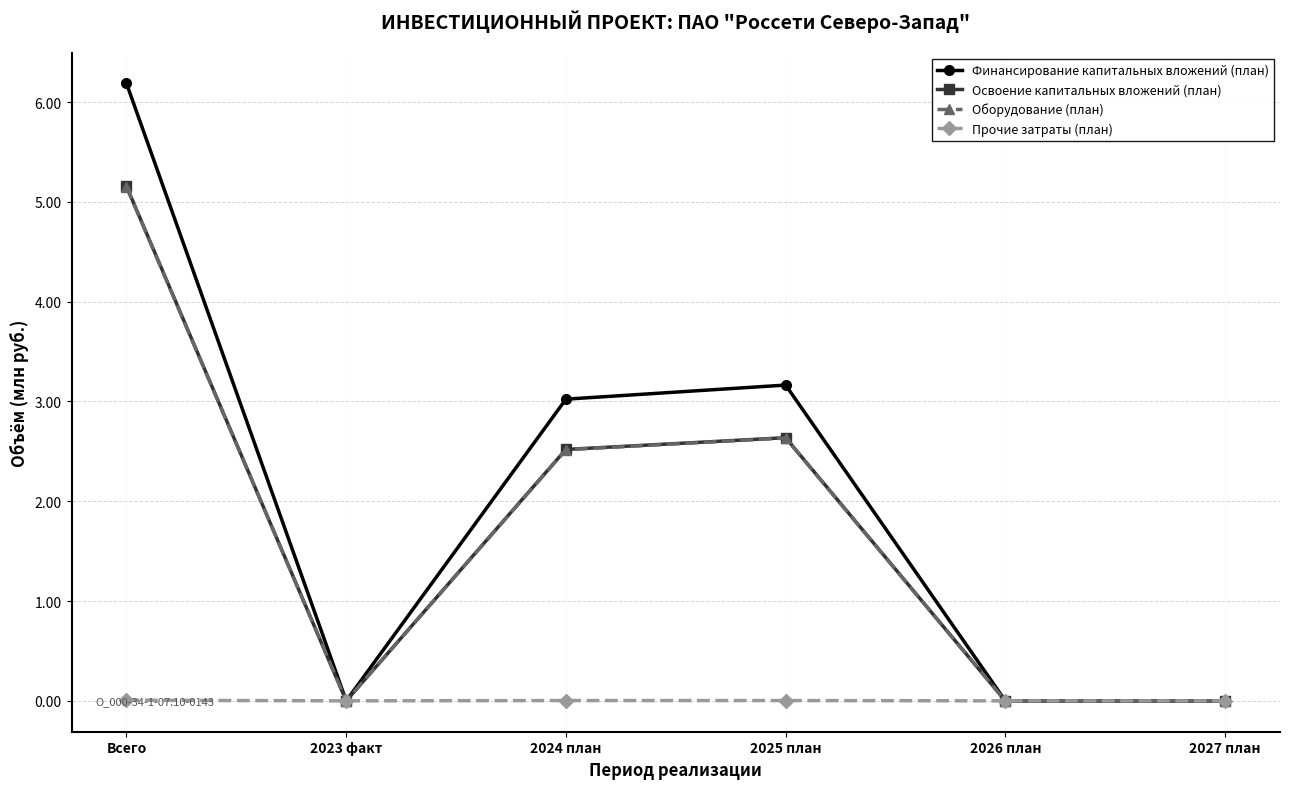

True or false: Оборудование (план) has more than 0 interior local peaks.

True